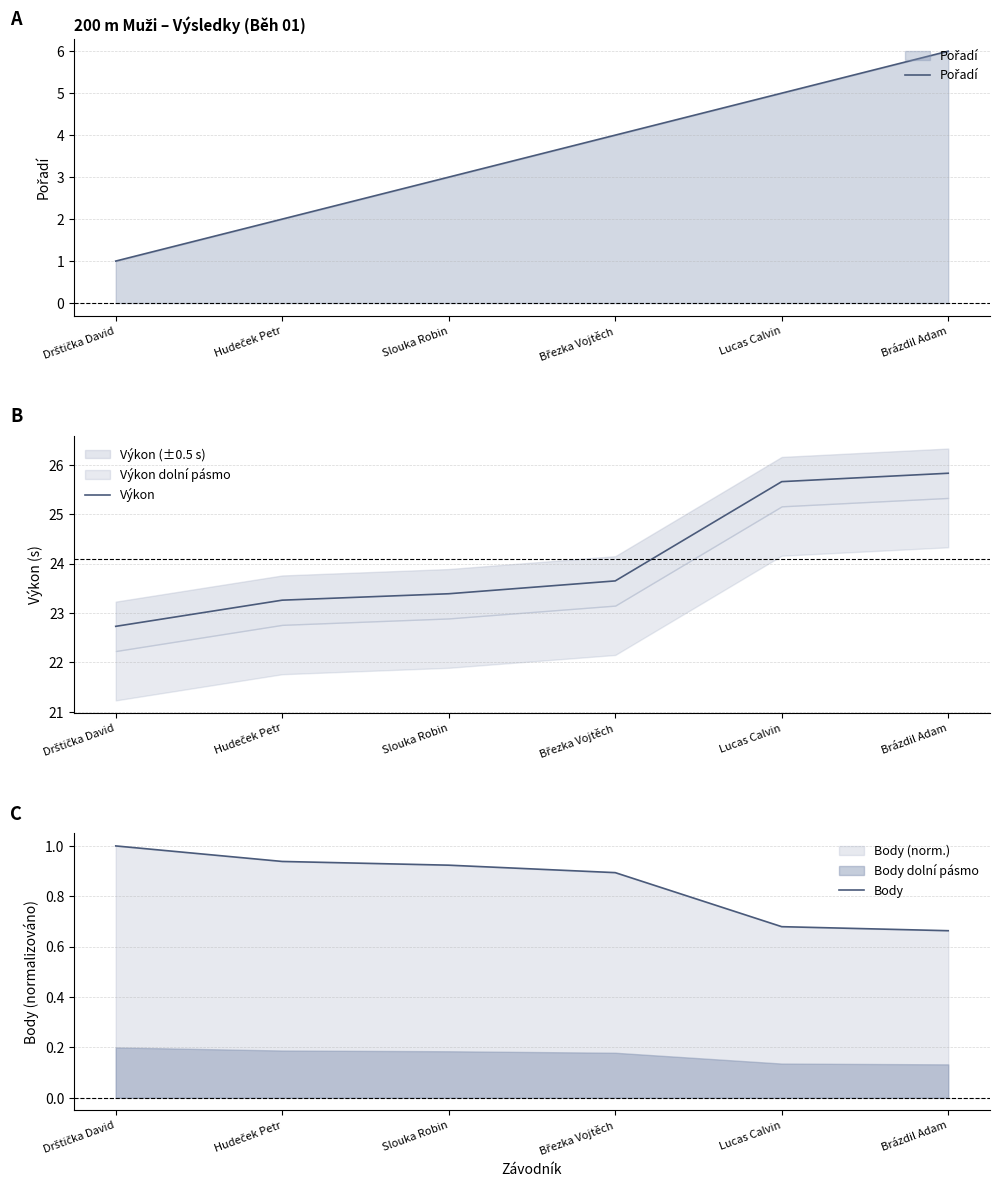

What are all the series names shown in the legend?

Pořadí, Výkon, Body